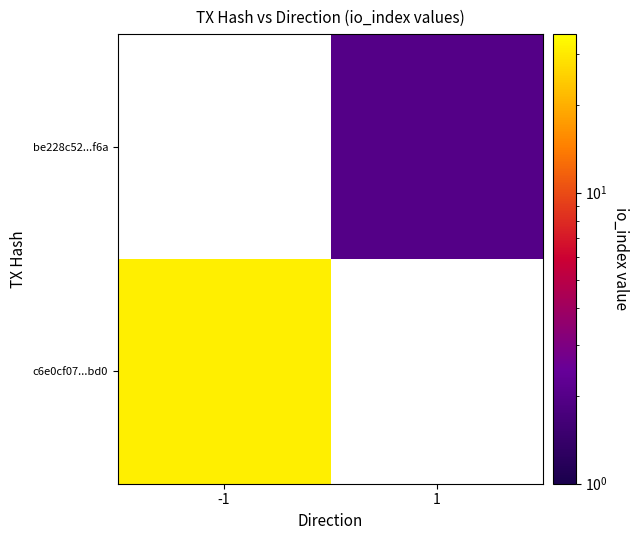

What is the smallest value displayed?

2.0